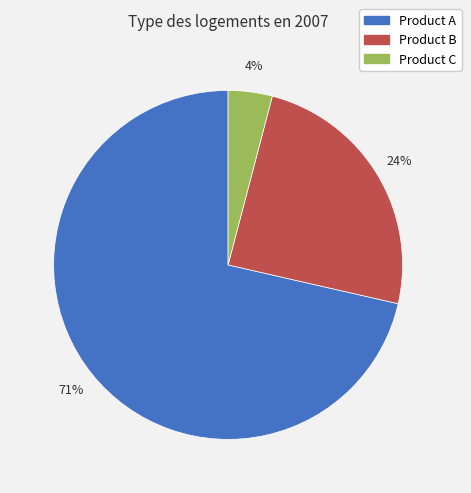

Rank the categories by value from lowest to highest.

Product C, Product B, Product A